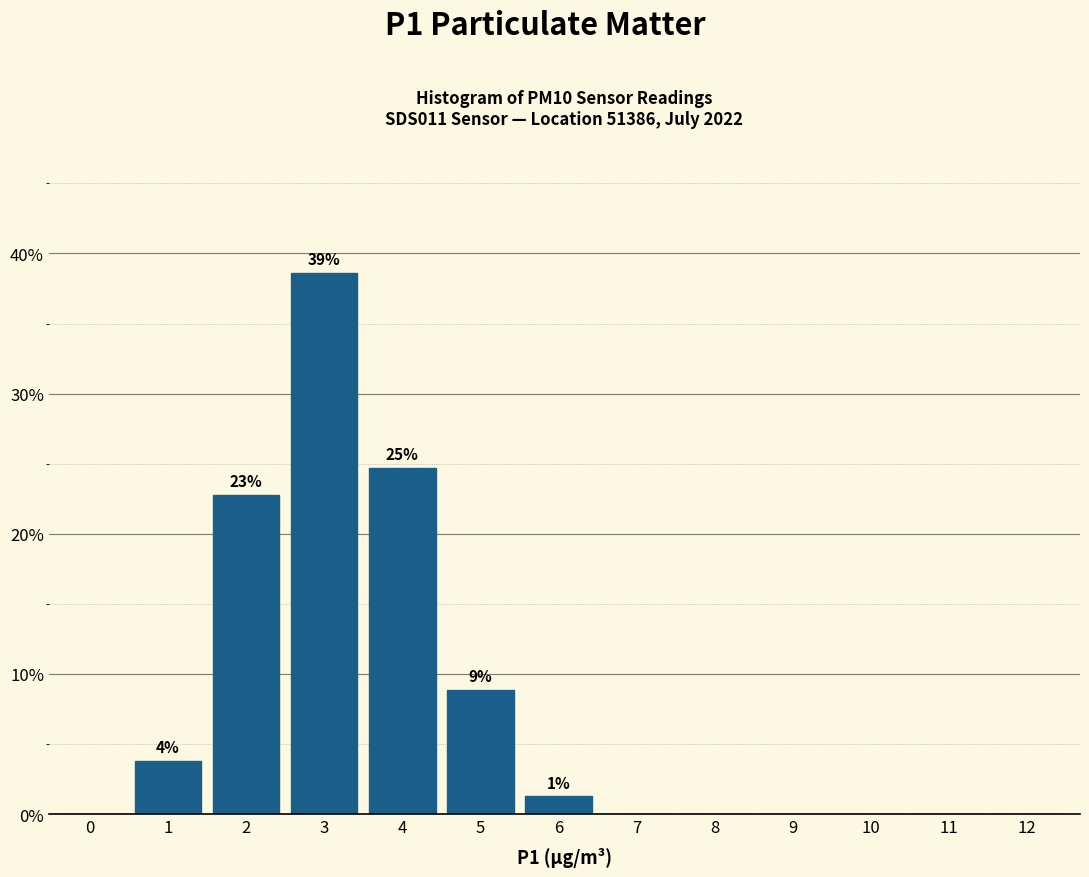

Reading left to right, extract all data points from this chart.

0=0.0	1=3.8	2=22.8	3=38.6	4=24.7	5=8.9	6=1.3	7=0.0	8=0.0	9=0.0	10=0.0	11=0.0	12=0.0